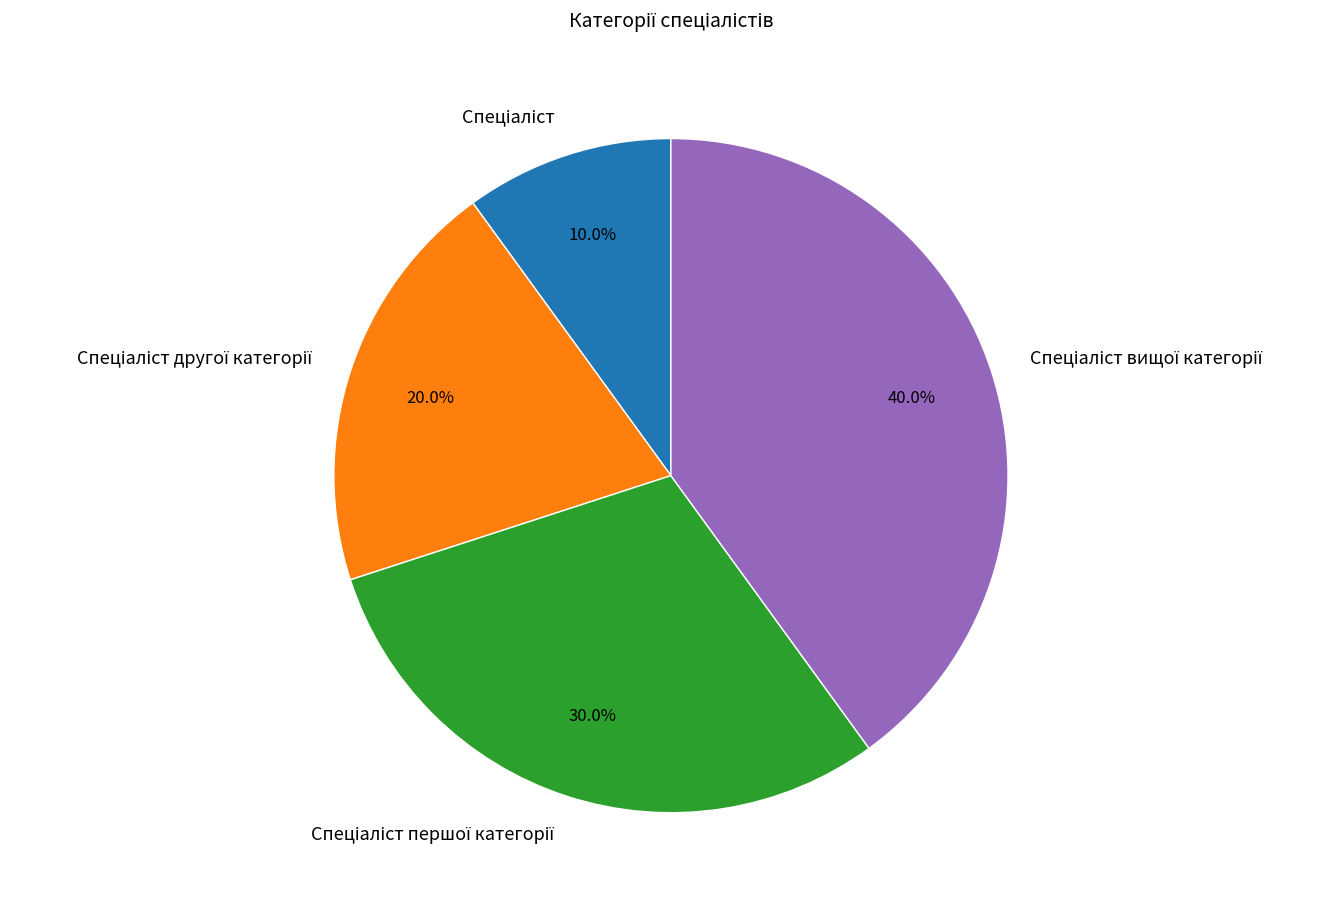

Is there any slice that represents more than half of the pie?

No